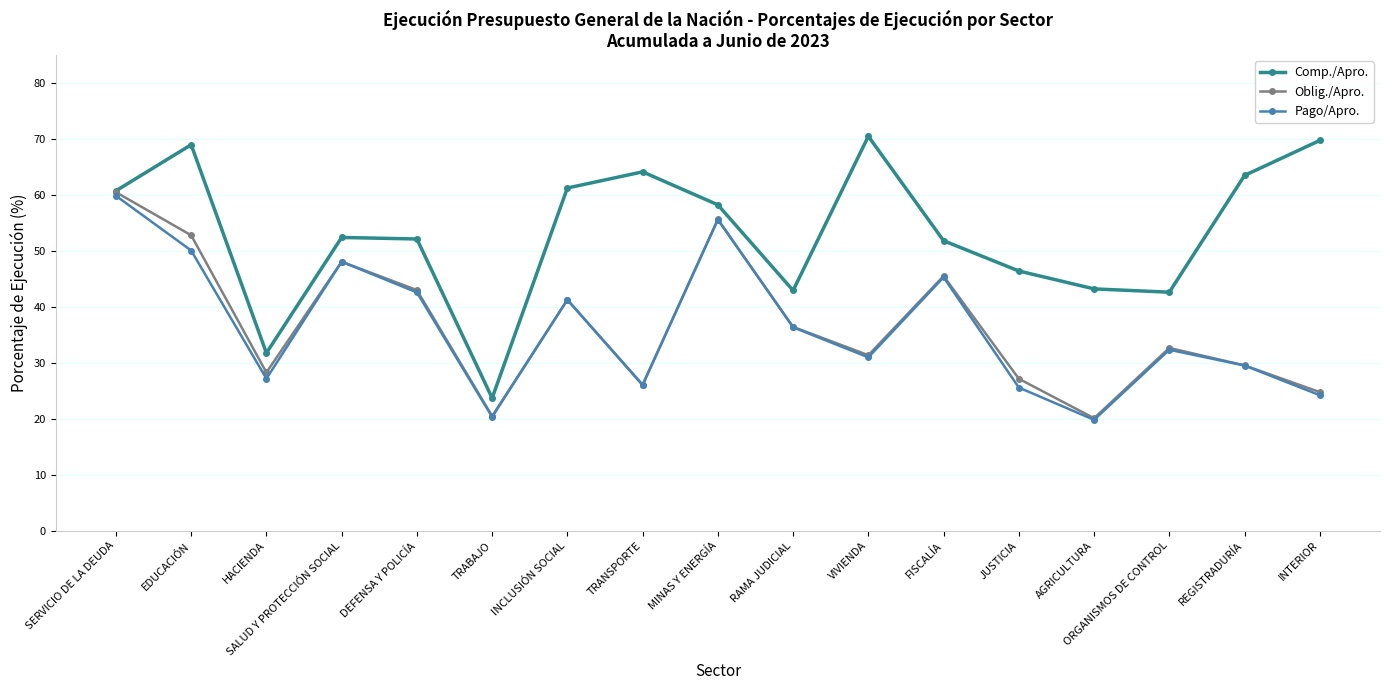

Which series has the largest total across all categories?

Comp./Apro.